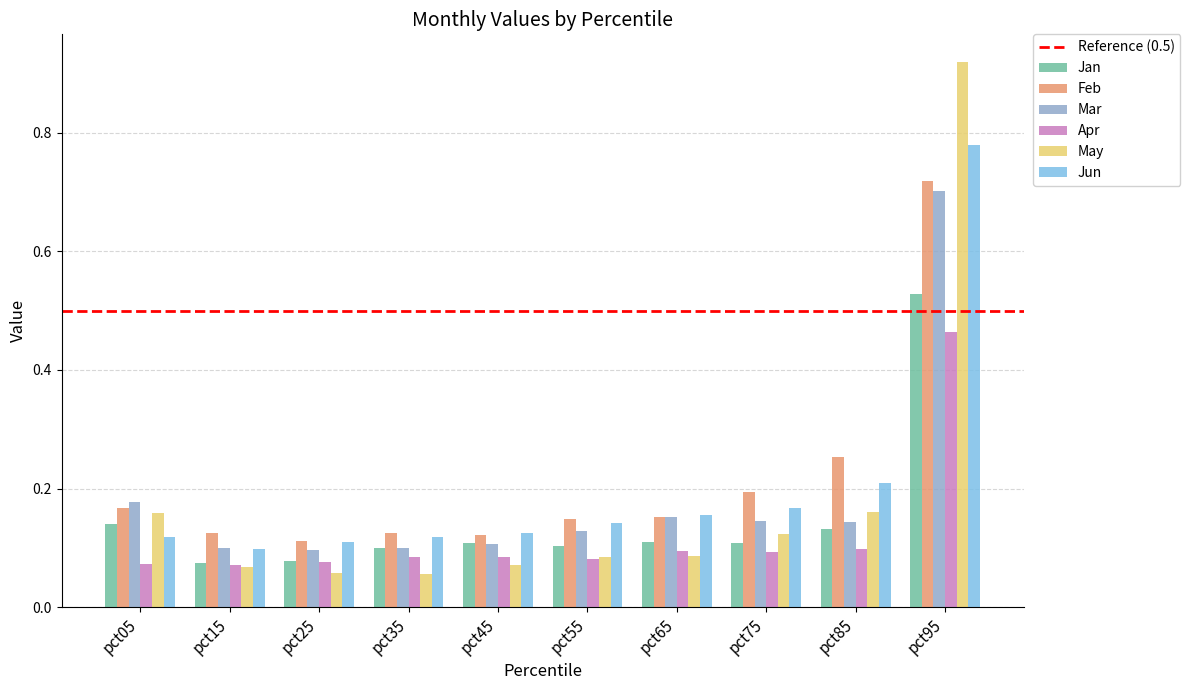

At which label does Feb reach its minimum?

pct25